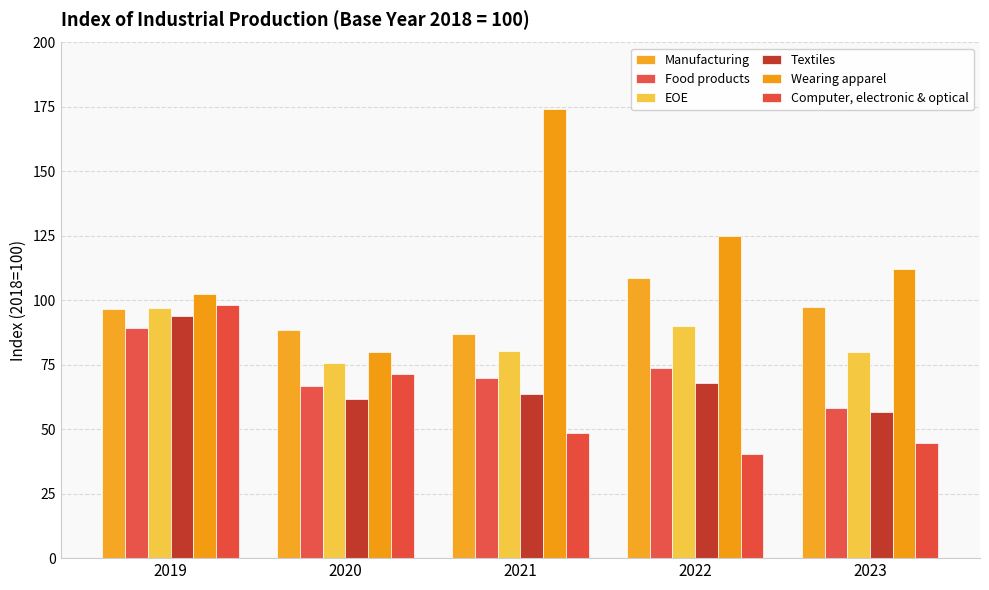

List the labels in order of Food products value, largest first.

2019, 2022, 2021, 2020, 2023